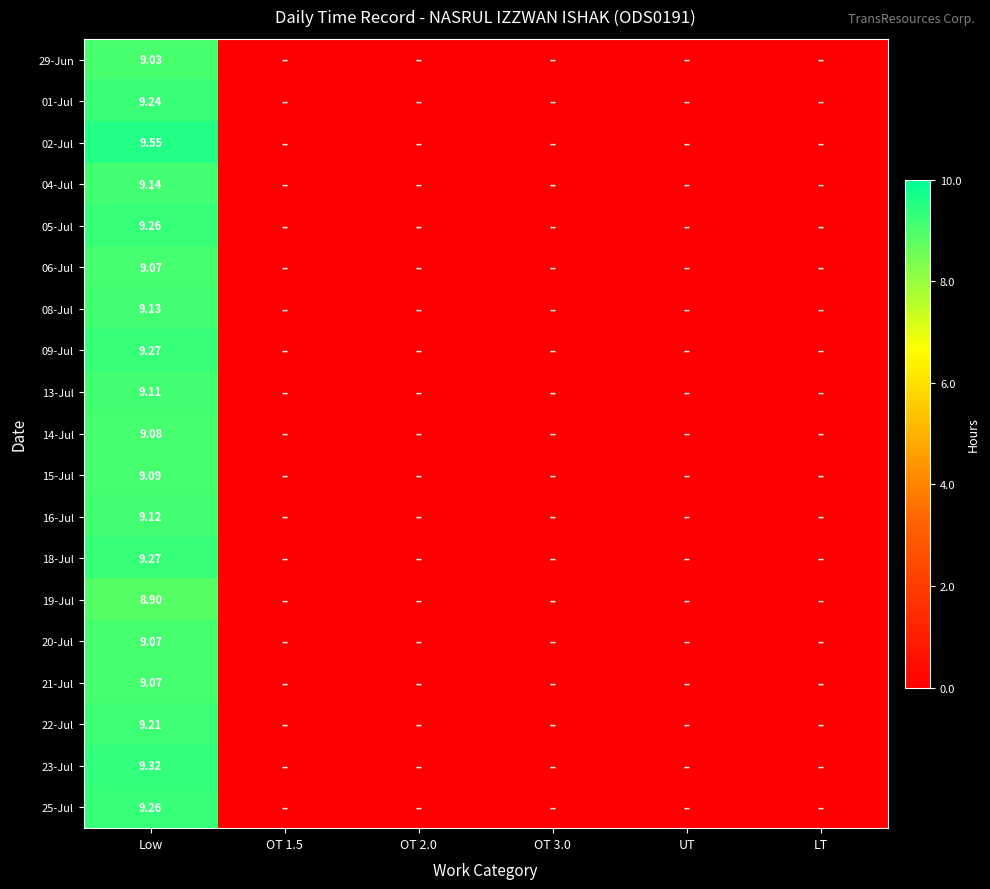

Count the number of data series in this chart.

19